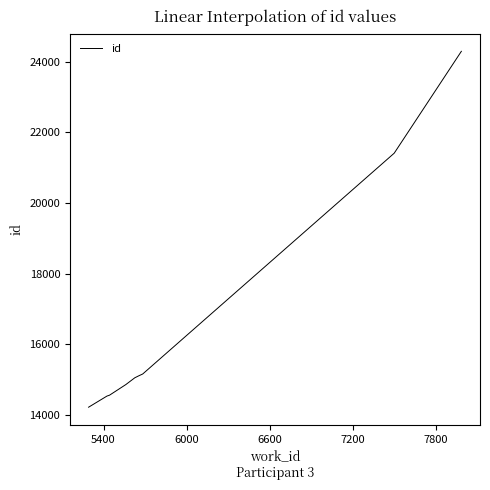

What is the difference between the maximum and minimum values?

10081